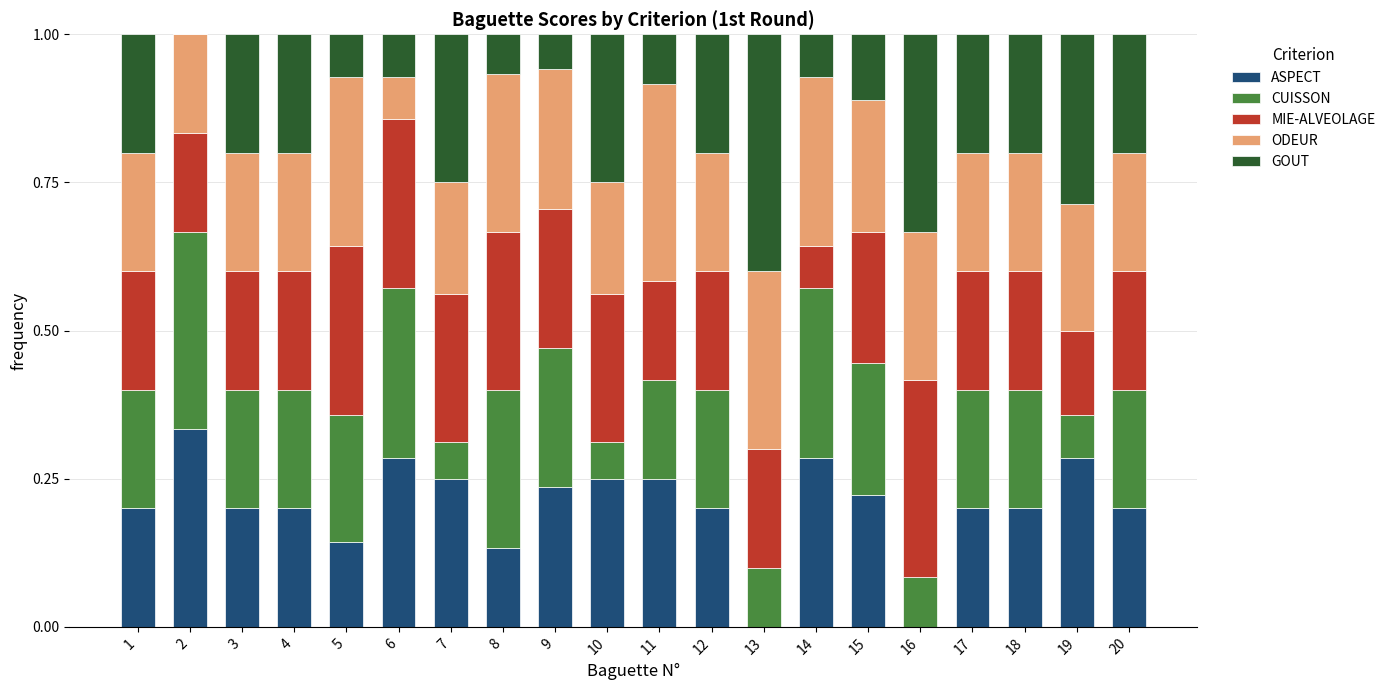

What is the total value across all series at 17?

1.0